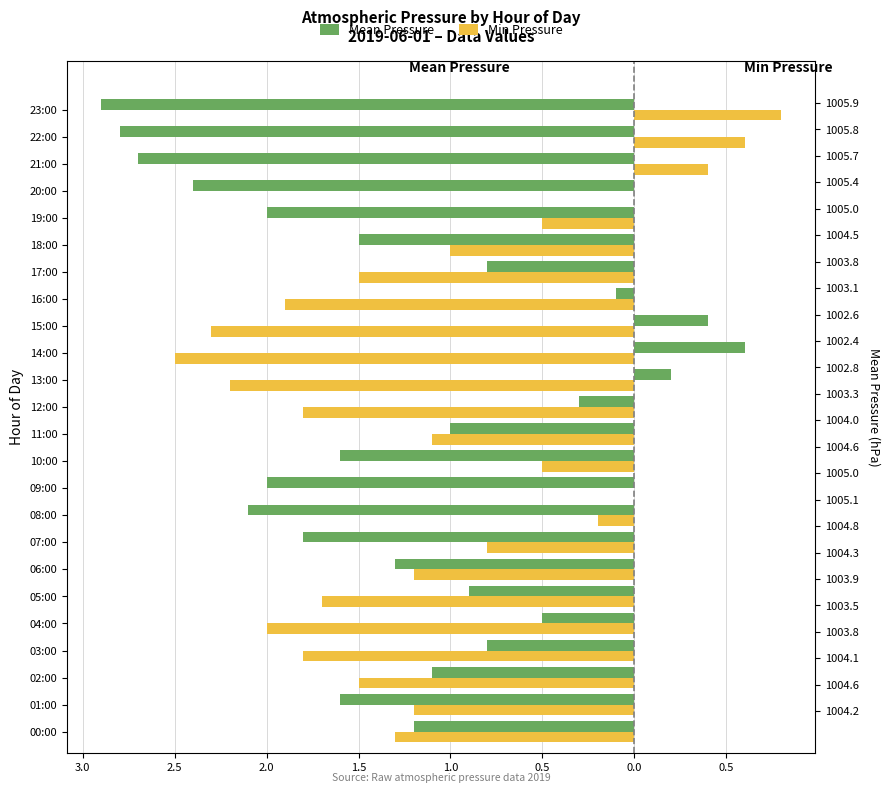

What value does the Min Pressure series have at 16:00?

-1.9